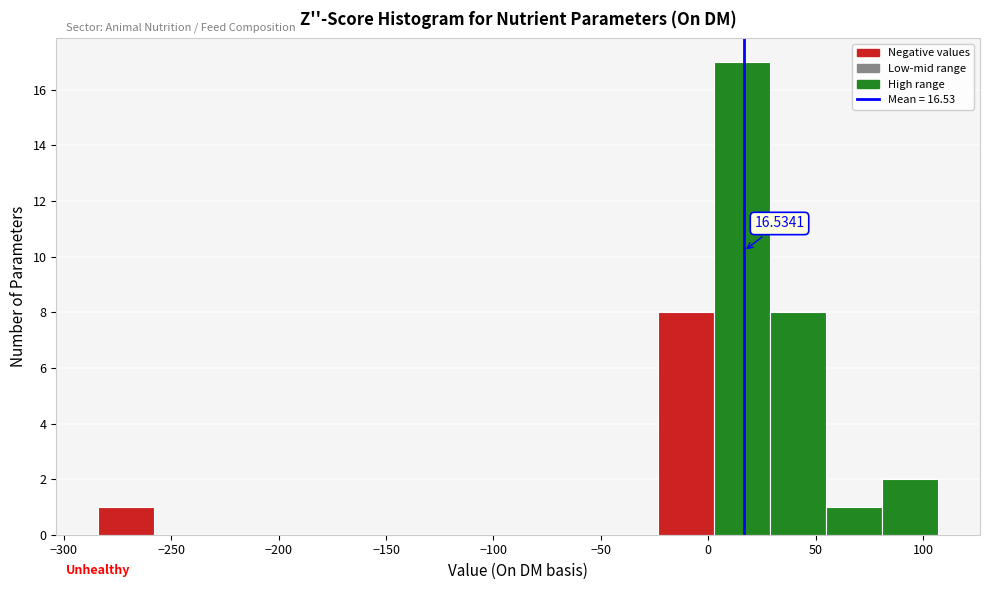

Over which range of the x-axis is the bar tallest?

5 to 30